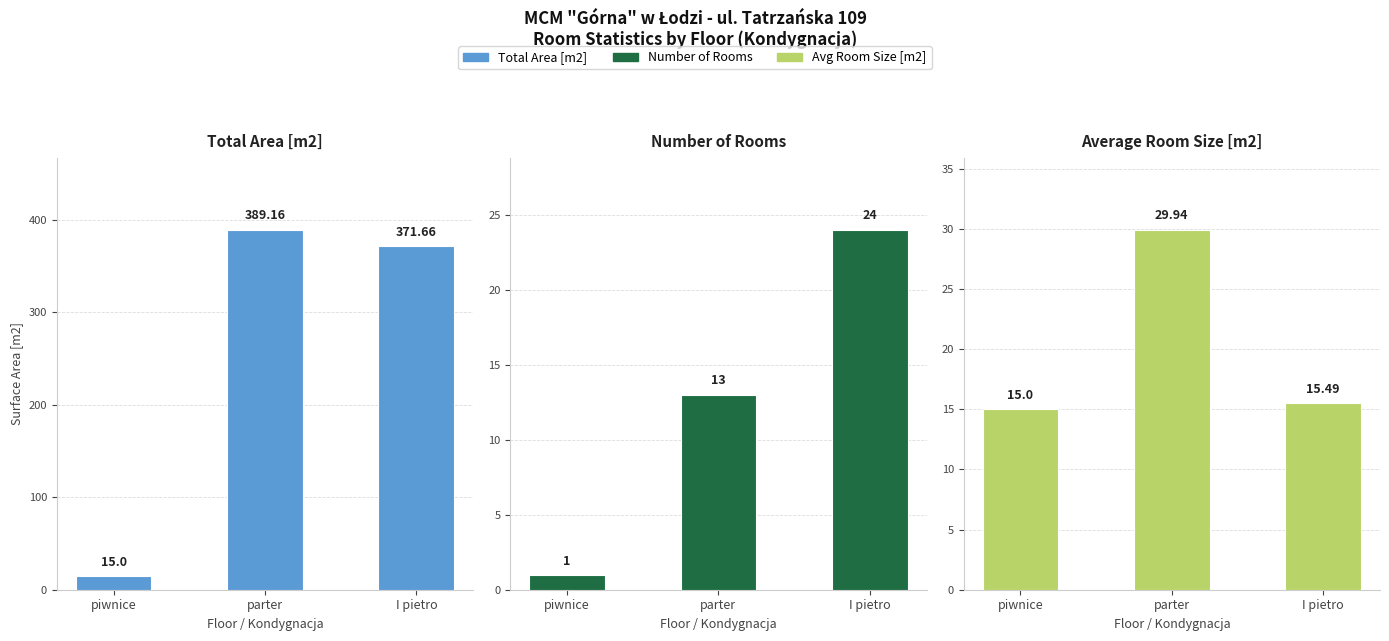

What is the label of the 2nd bar from the right?

parter